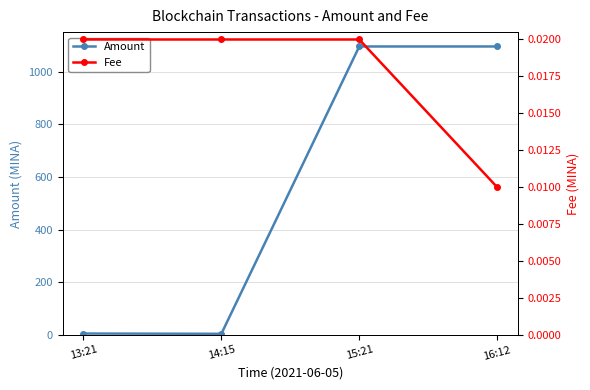

What is the difference between the Amount values at 13:21 and 15:21?

1090.8